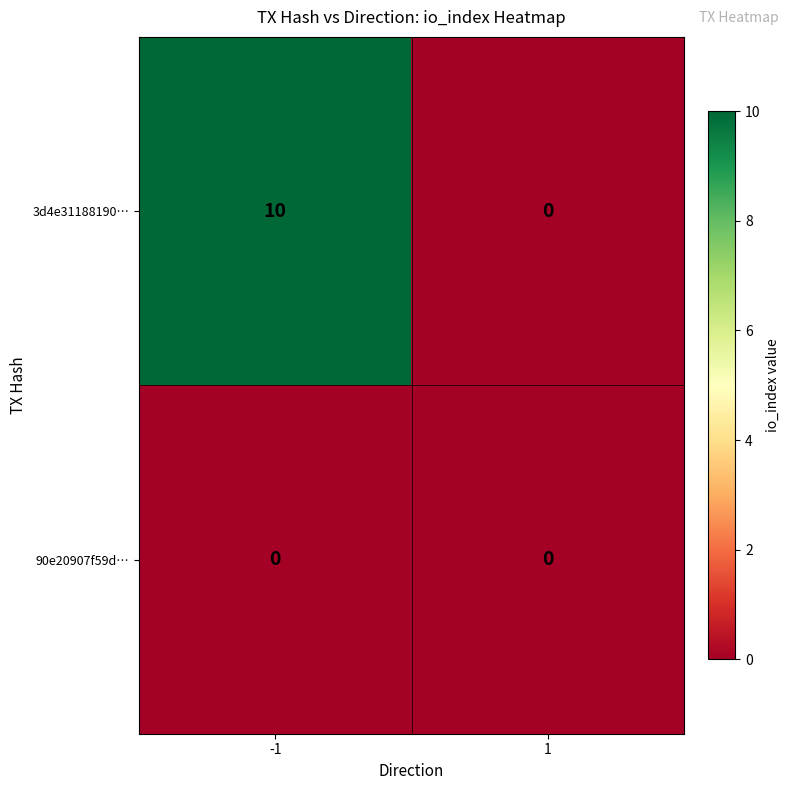

Reading left to right, list all the values displayed in this chart.

3d4e31188190…: 10	0
90e20907f59d…: 0	0